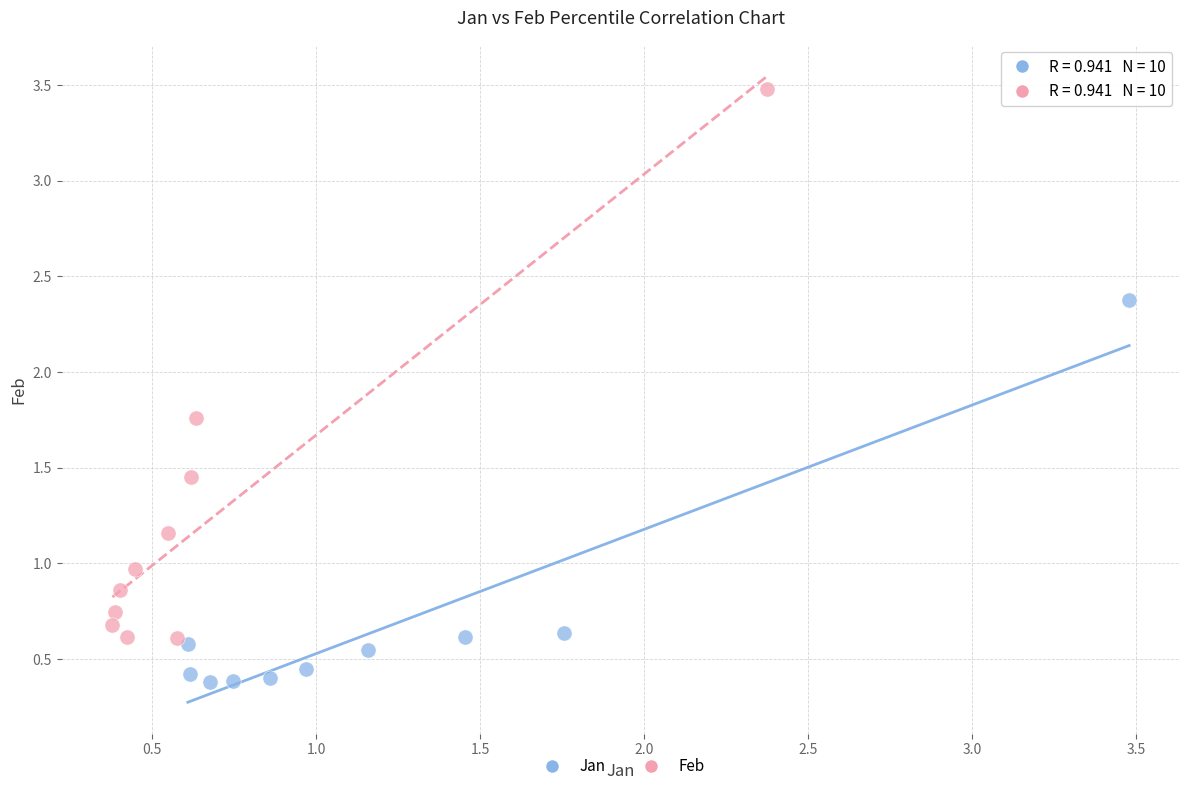

Which series has the largest Y range (max minus min)?

Feb